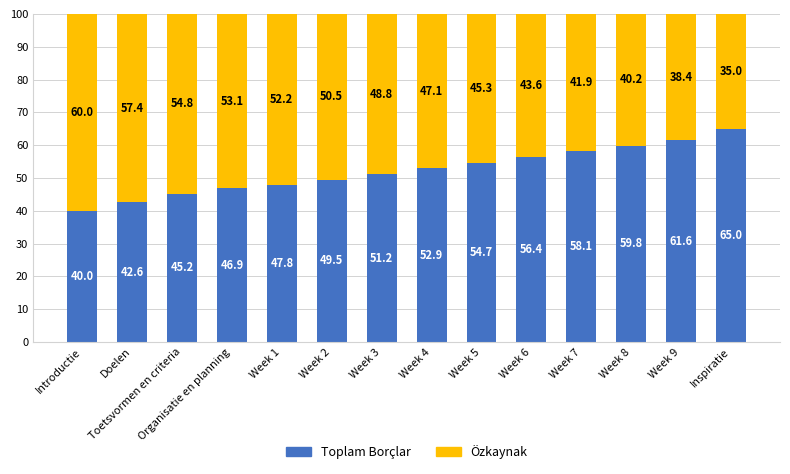

Where does the Toplam Borçlar series first go above 52?

Week 4